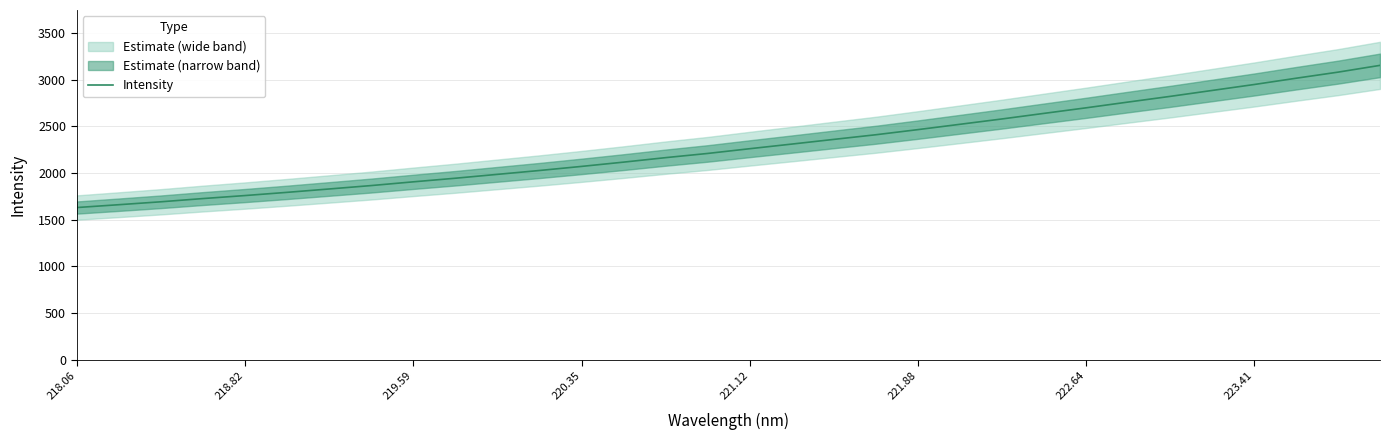

True or false: the data has more than 1 interior local peaks.

False